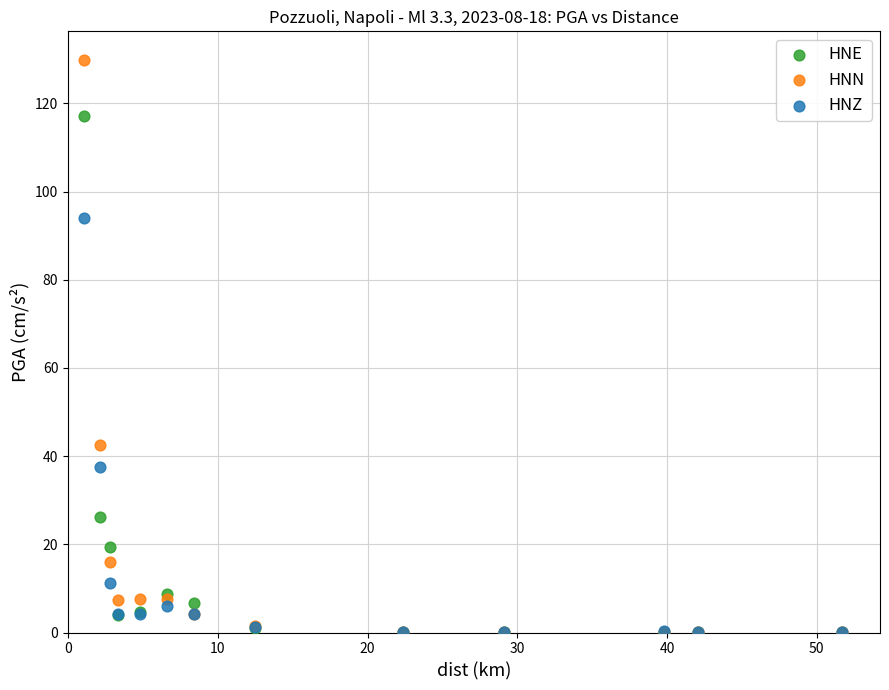

In the HNN series, what Y value is closest to 64?

42.5